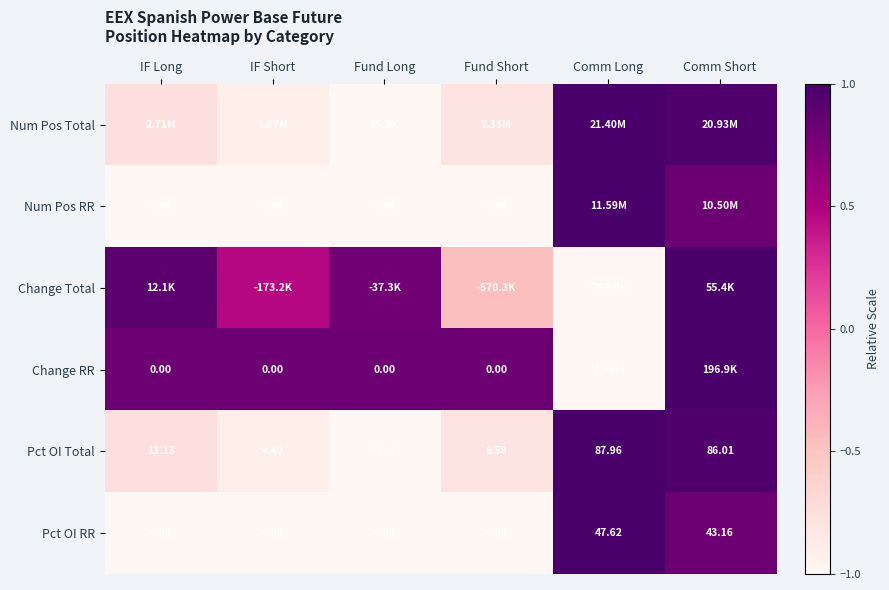

Is the value of Num Pos RR at IF Short greater than the value of Pct OI Total at IF Long?

No